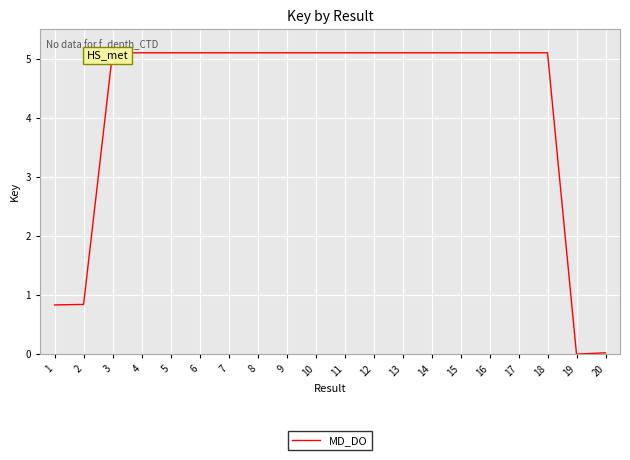

Approximately how many times larger is the value at 15 compared to 18?

1.0